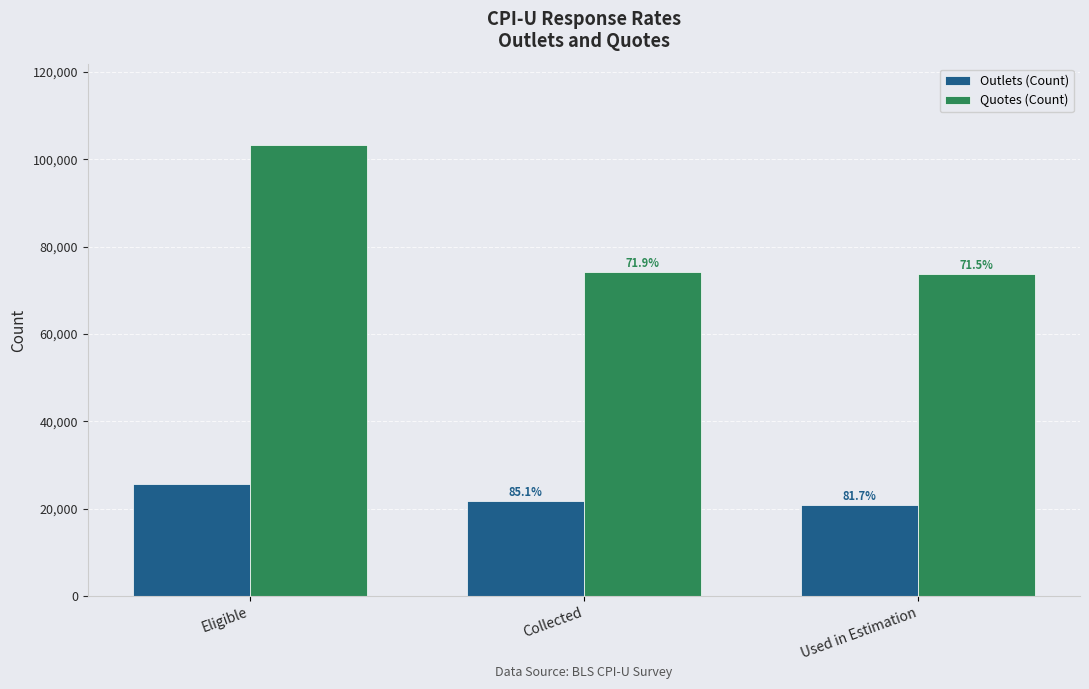

How many bars are there in each group?

2